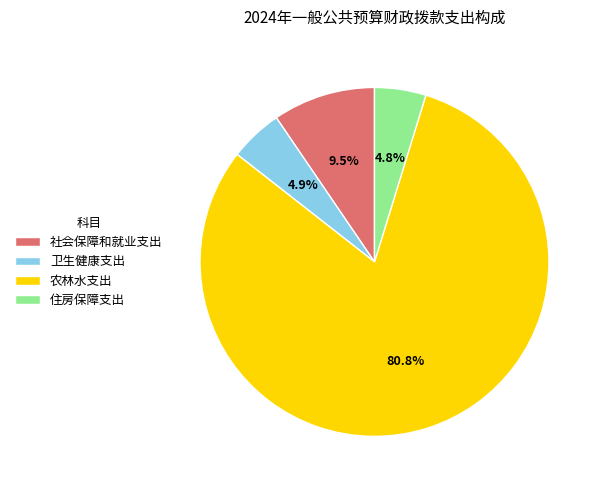

To the nearest percent, what is the average slice percentage?

25%